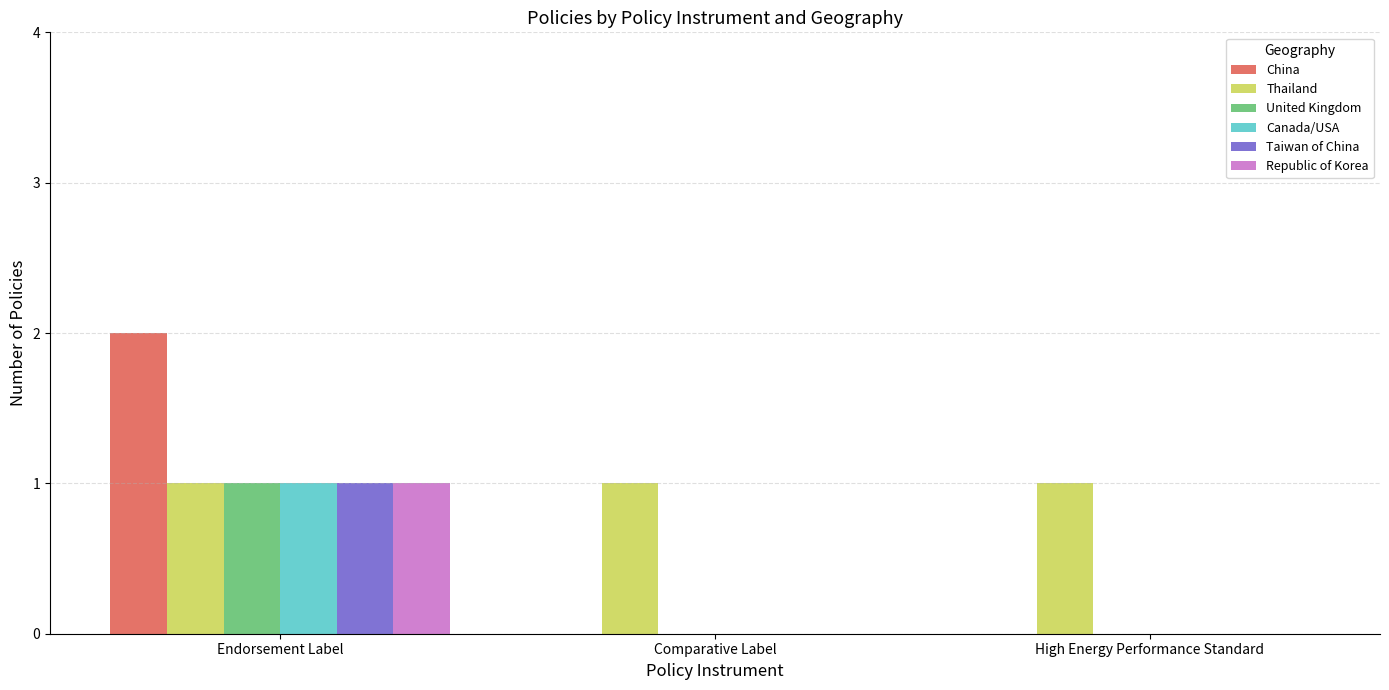

At which label does United Kingdom reach its peak?

Endorsement Label